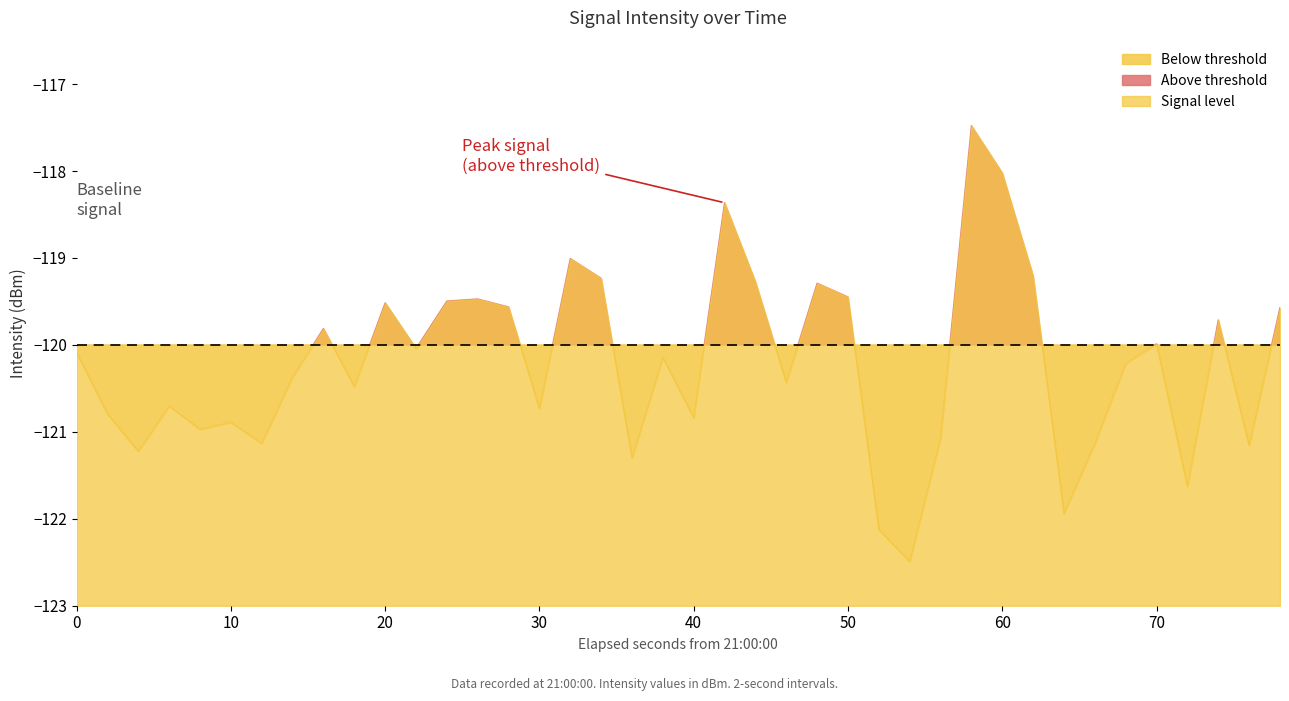

Where is the first local maximum?

3